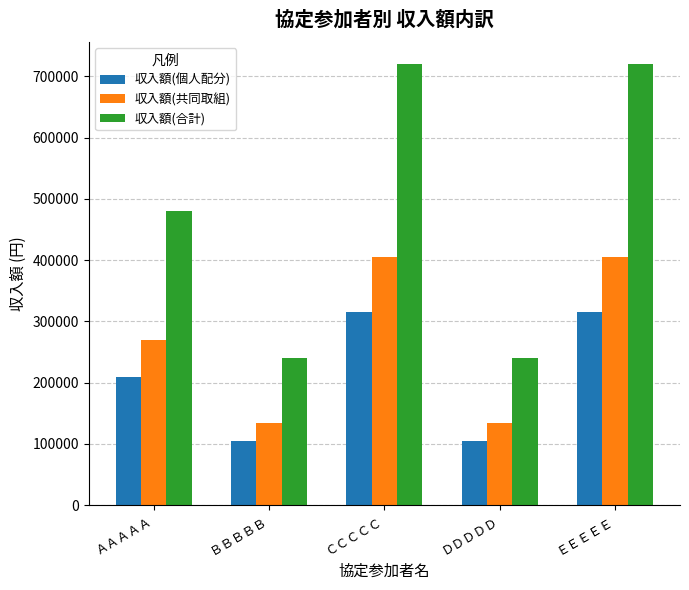

What is the sum of the 収入額(個人配分) values at ＥＥＥＥＥ and ＣＣＣＣＣ?

630000